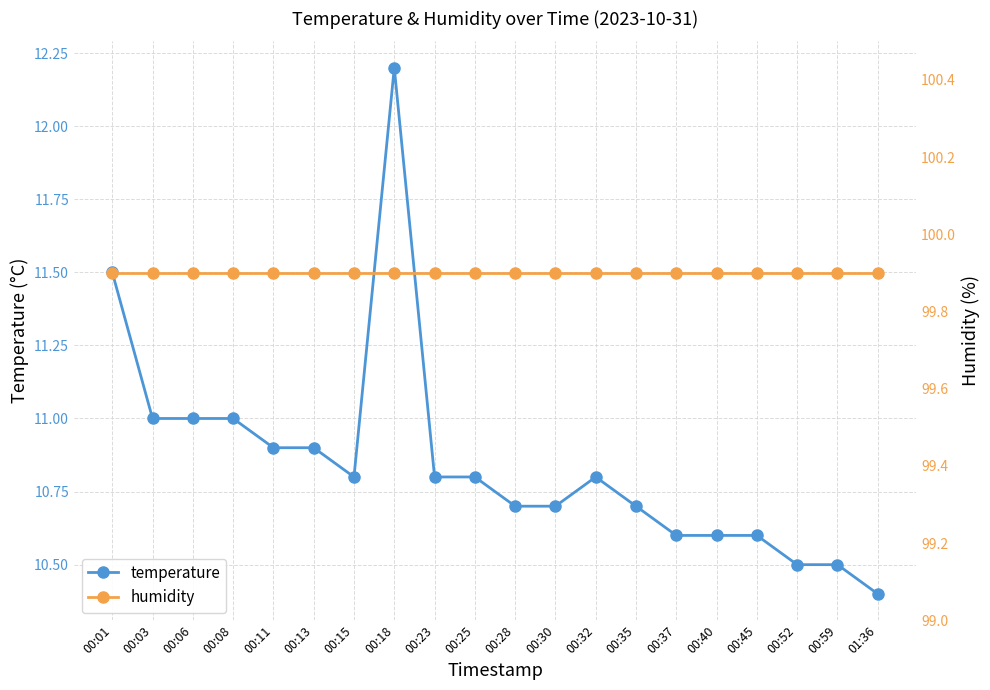

What position from the left is 00:32?

13